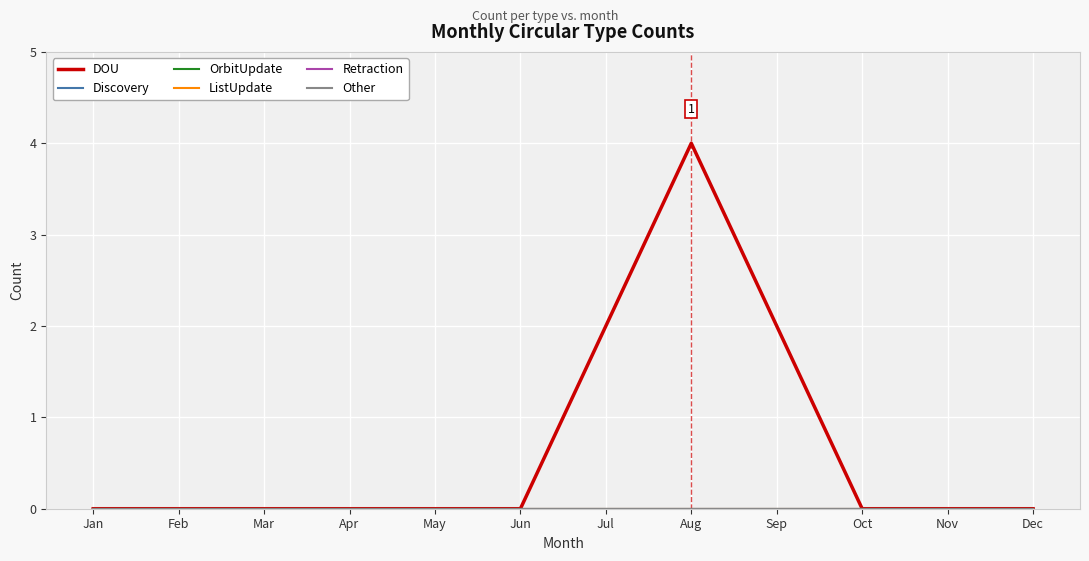

Rank the categories by Other value from highest to lowest.

Jan, Feb, Mar, Apr, May, Jun, Jul, Aug, Sep, Oct, Nov, Dec